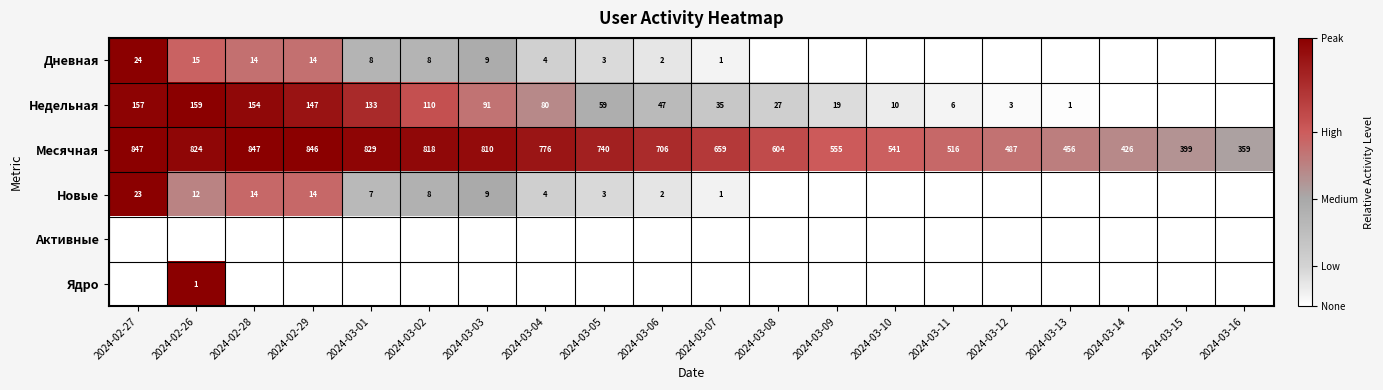

The Недельная series shows 154 at 2024-02-28. True or false?

True